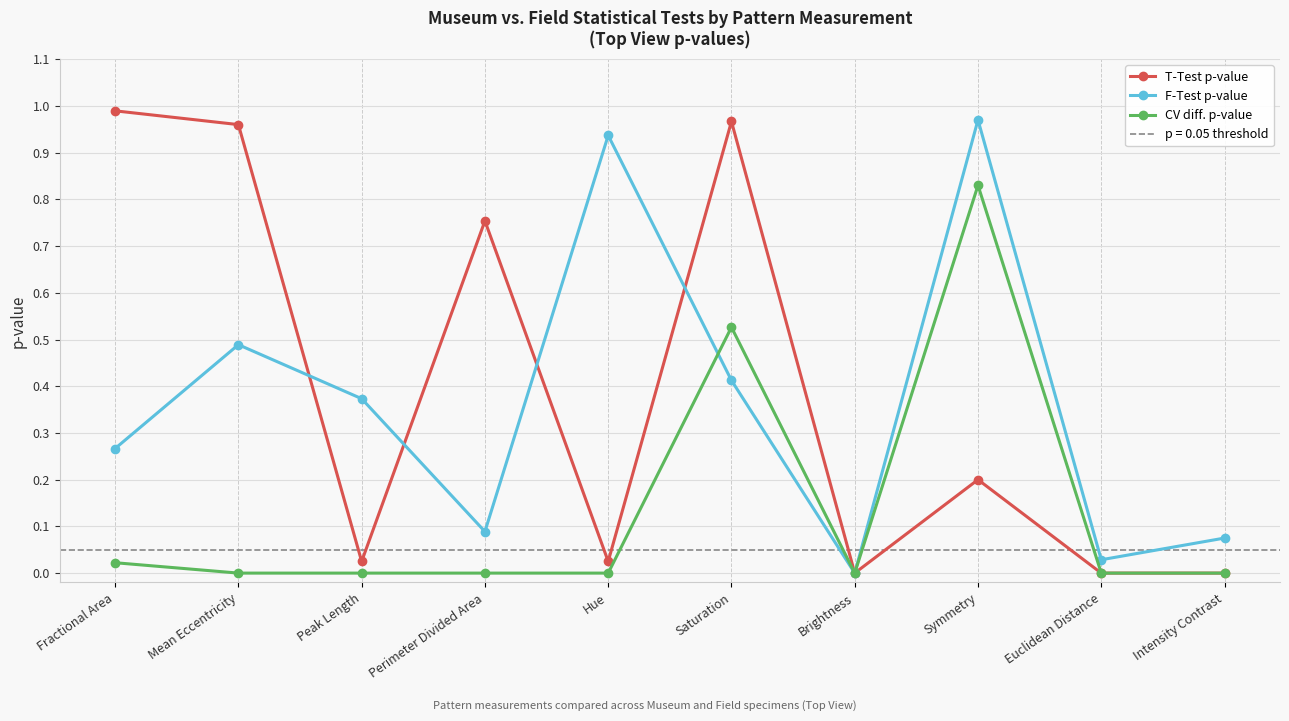

Does the chart have visible grid lines?

Yes